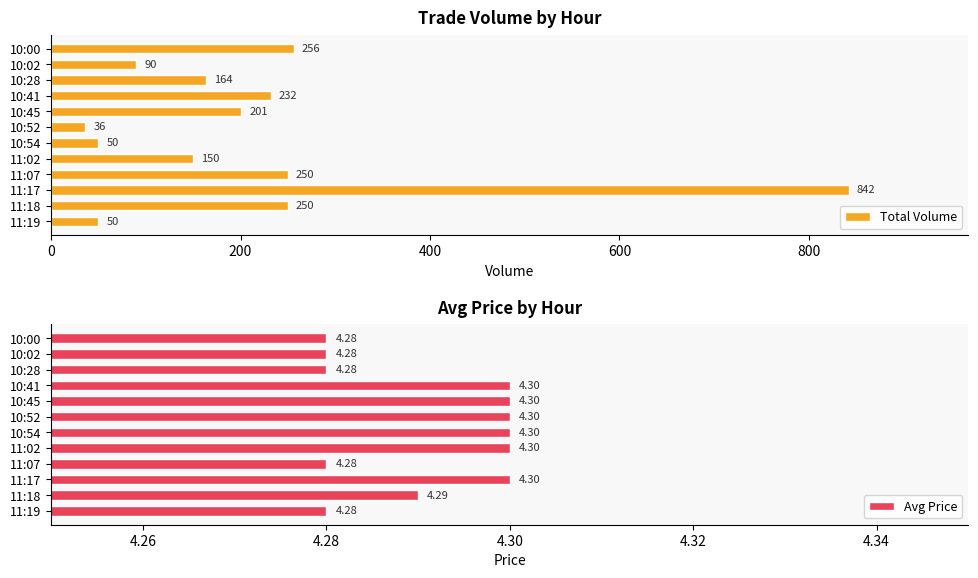

Is it true that Total Volume equals 376 at 11:07?

False